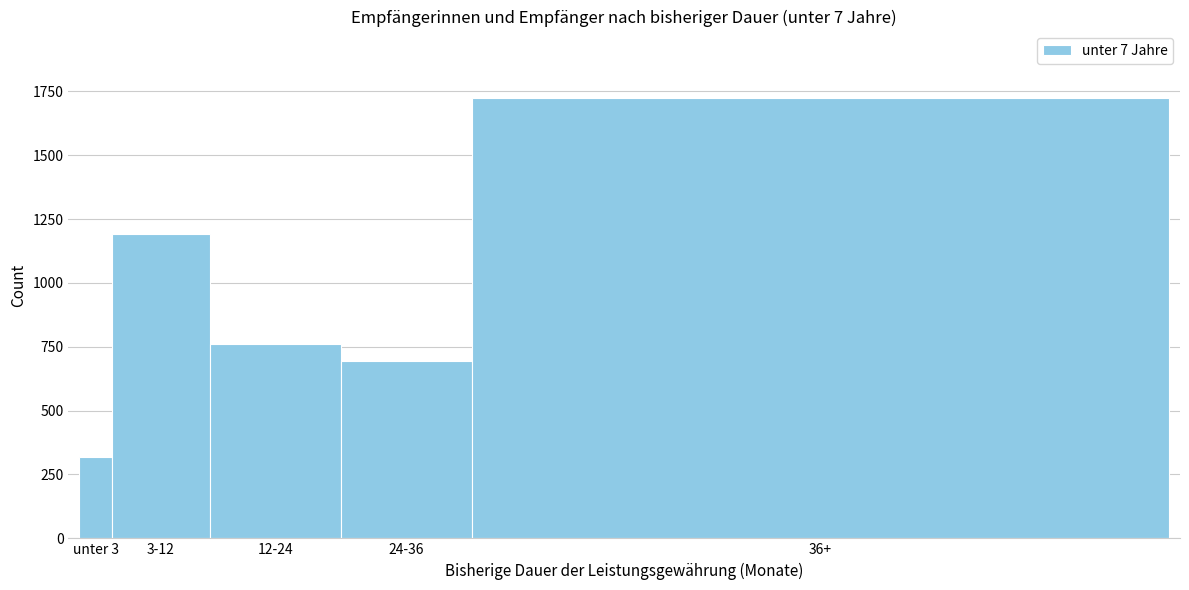

Reading right to left, what are all the values shown in this chart?

36+=1725	24-36=695	12-24=760	3-12=1190	unter 3=320